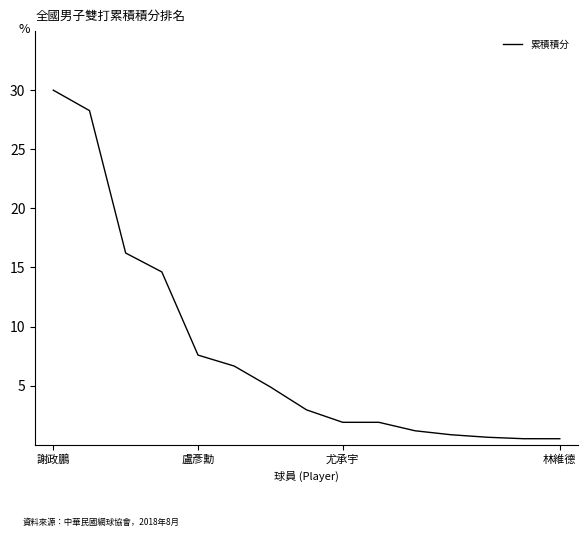

How many lines are shown in the chart?

1